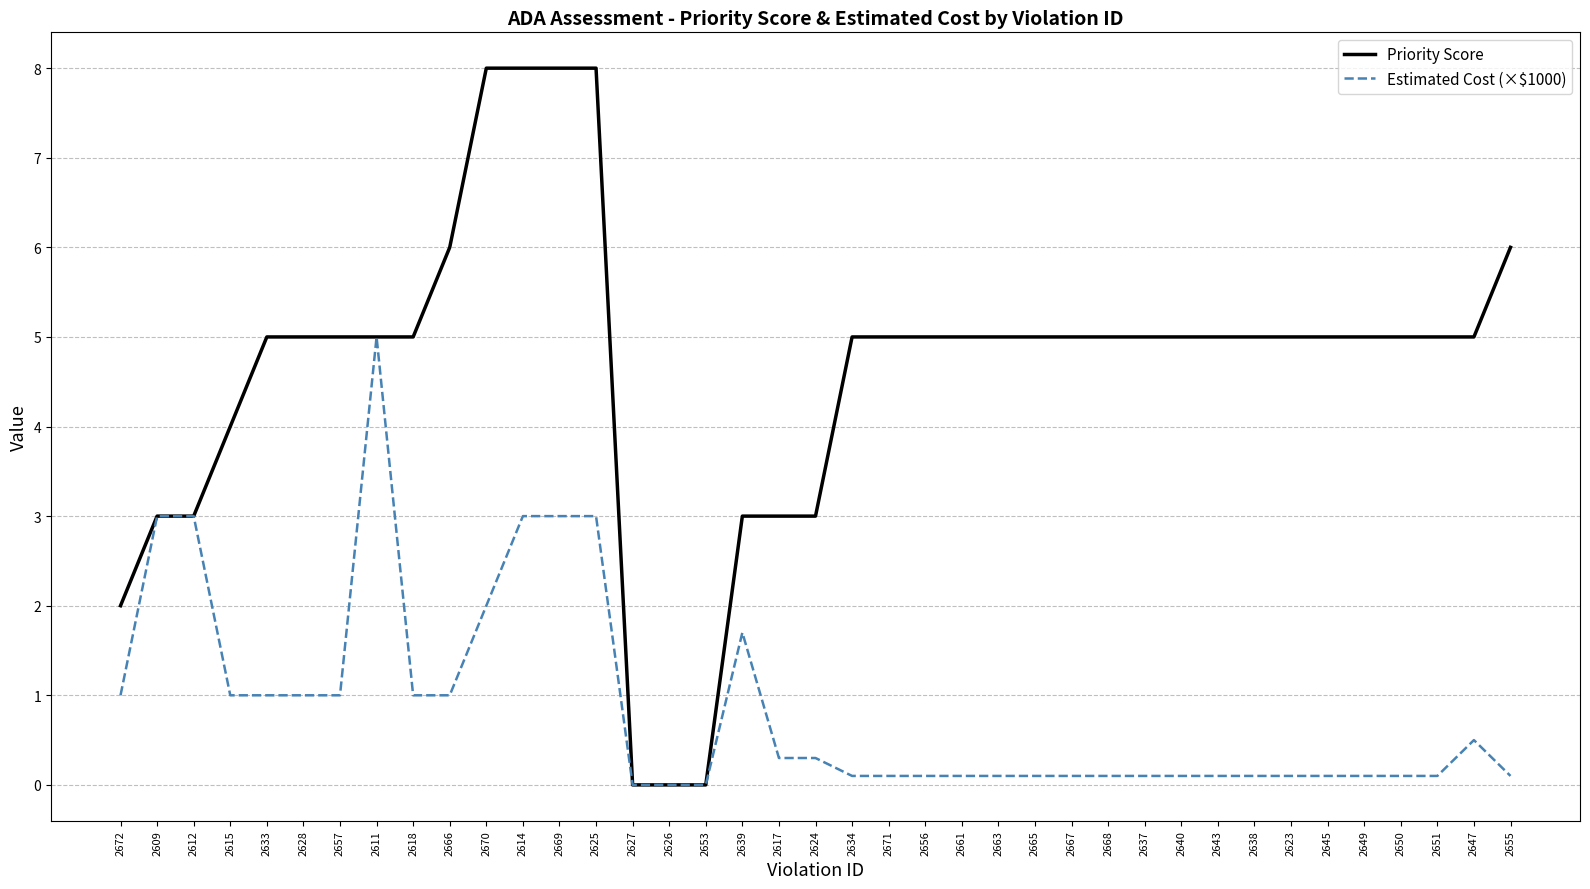

How many Priority Score values are between 4 and 5?

24